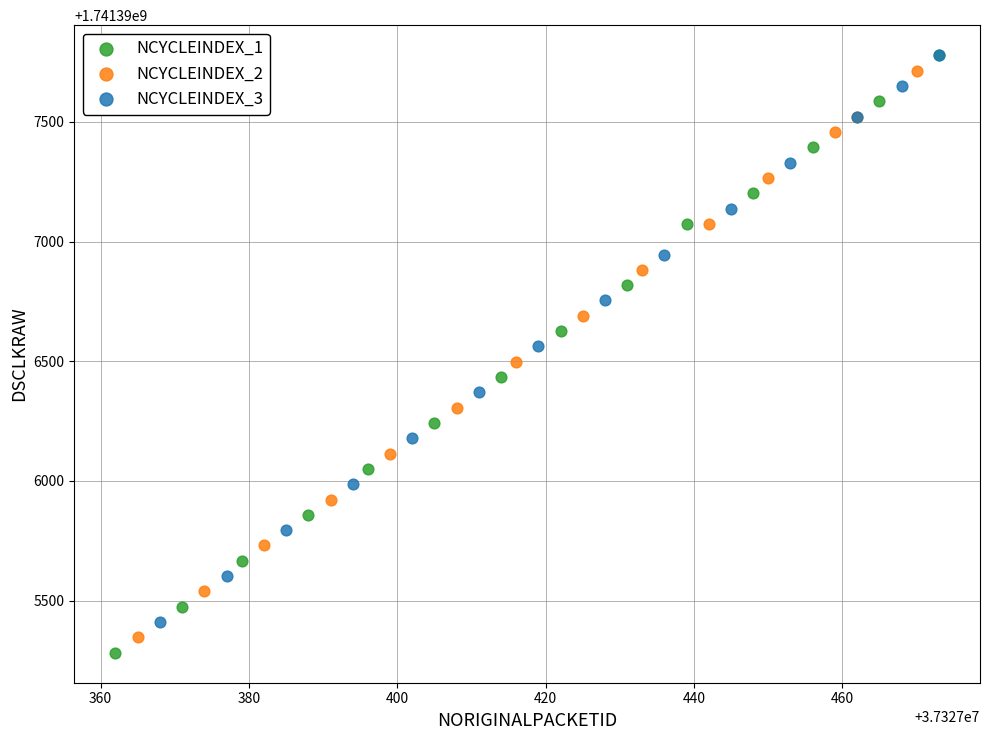

Which series has the widest spread of Y values?

NCYCLEINDEX_1